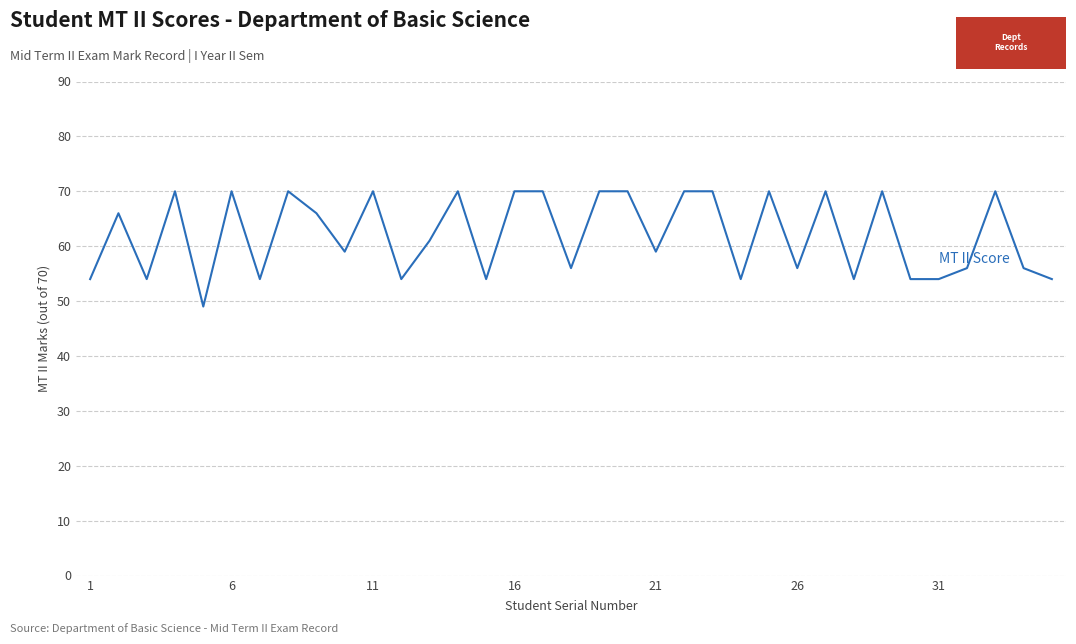

What is the greatest value displayed?

70